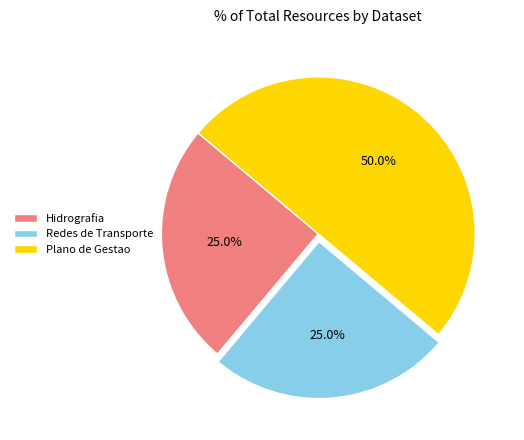

Approximately how many times larger is the value at Hidrografia compared to Redes de Transporte?

1.0